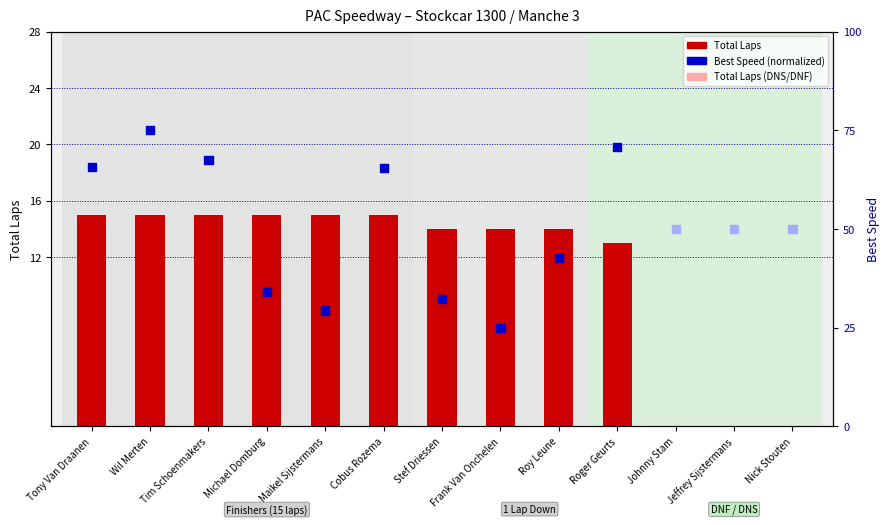

At how many categories does at least one series exceed 11?

13